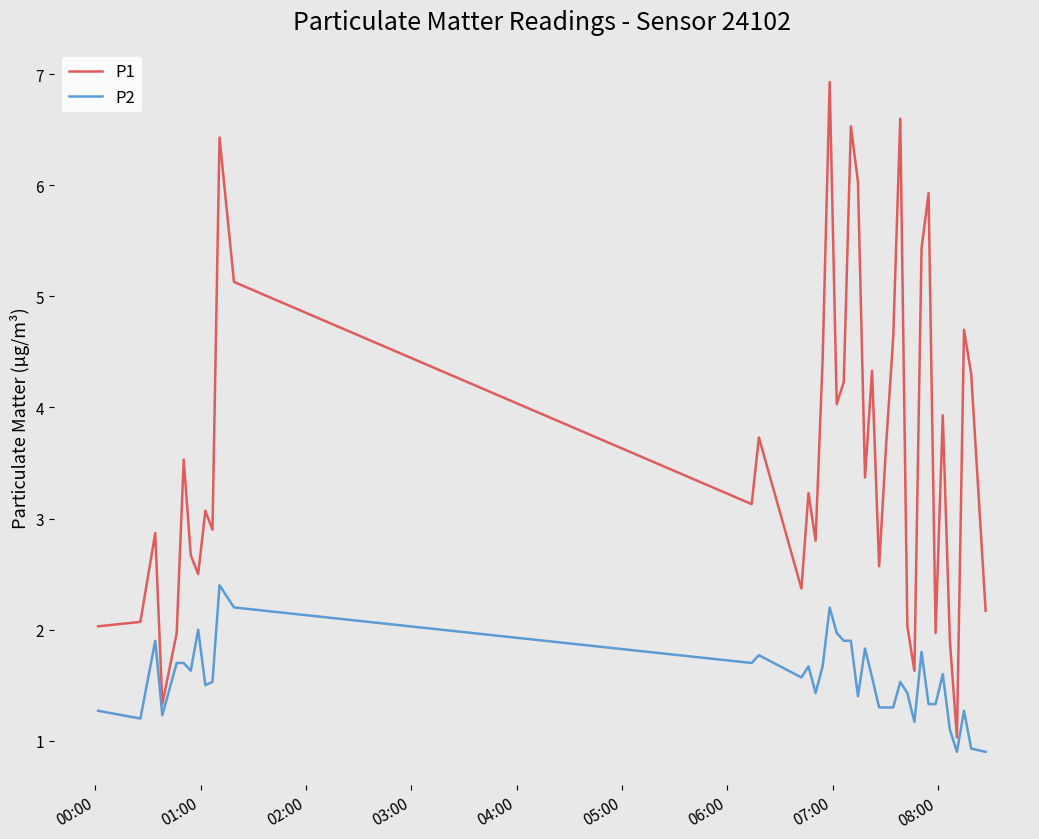

What is the sum of all P2 values?

62.0